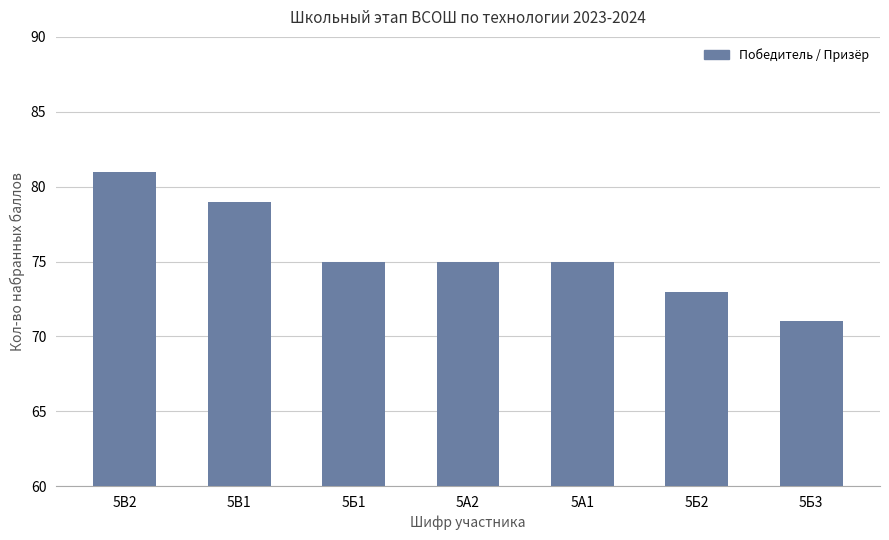

What is the approximate value at 5А1, to the nearest 10?

80